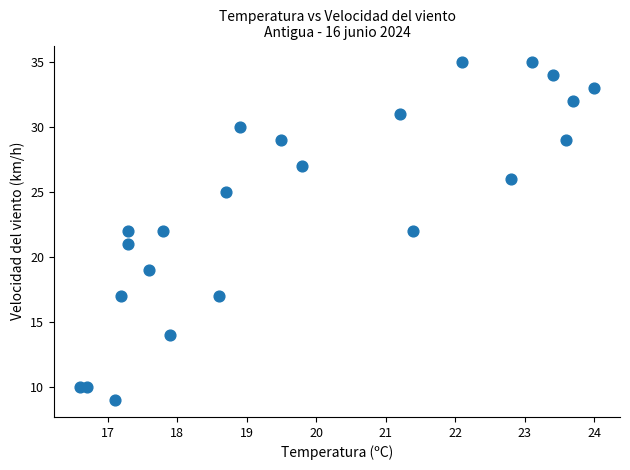

What is the range of Y values (max minus min)?

26